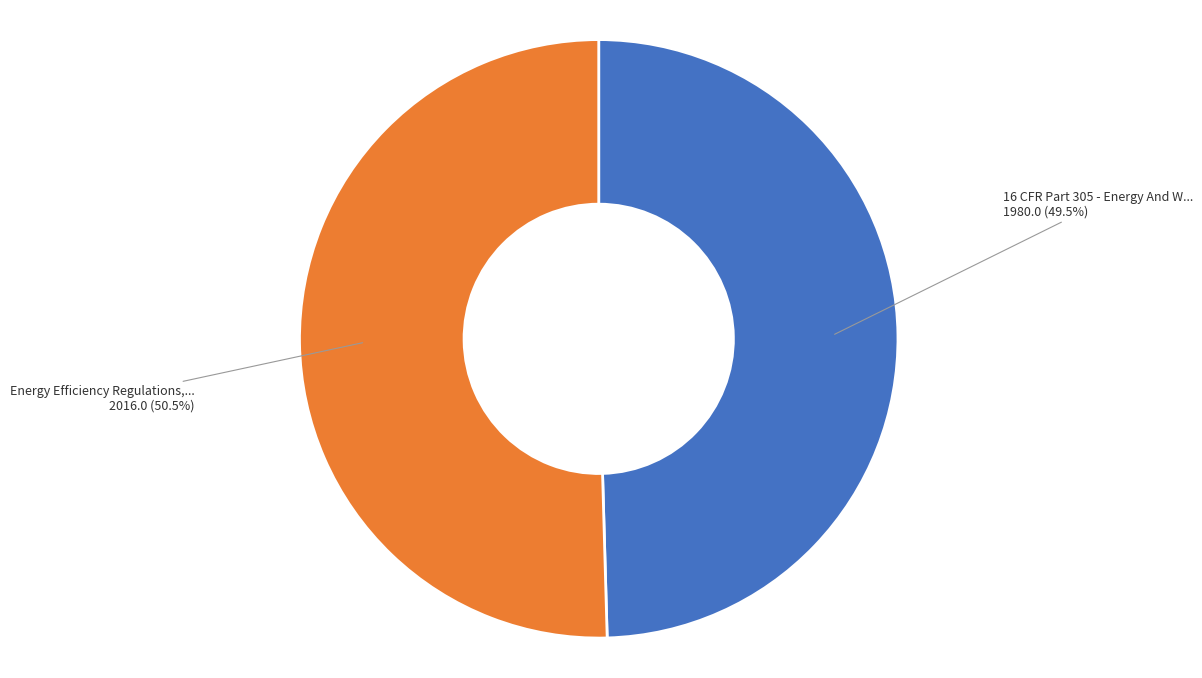

Is there a majority slice in this chart?

Yes